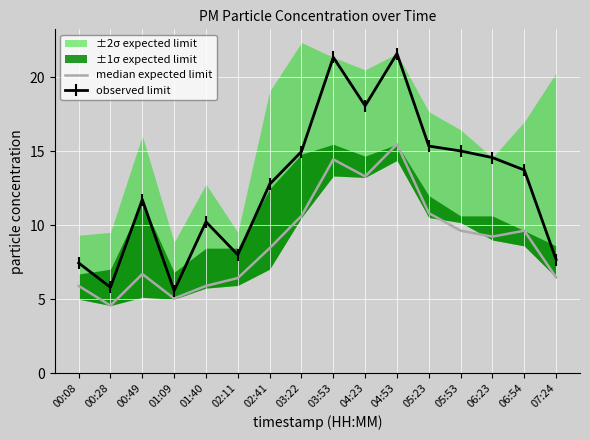

What is the greatest value displayed?

21.6